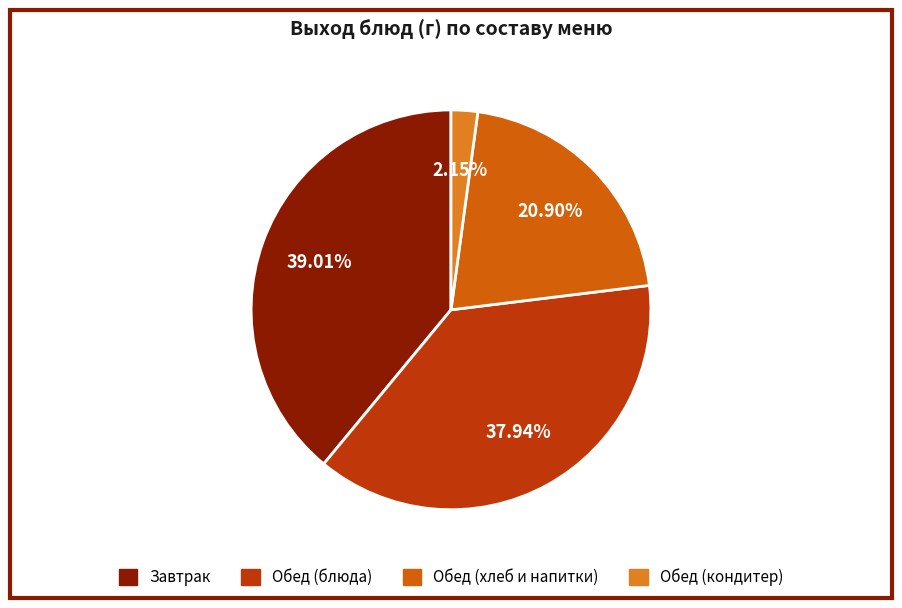

To the nearest percent, what is the difference between the largest and smallest slice percentages?

37%